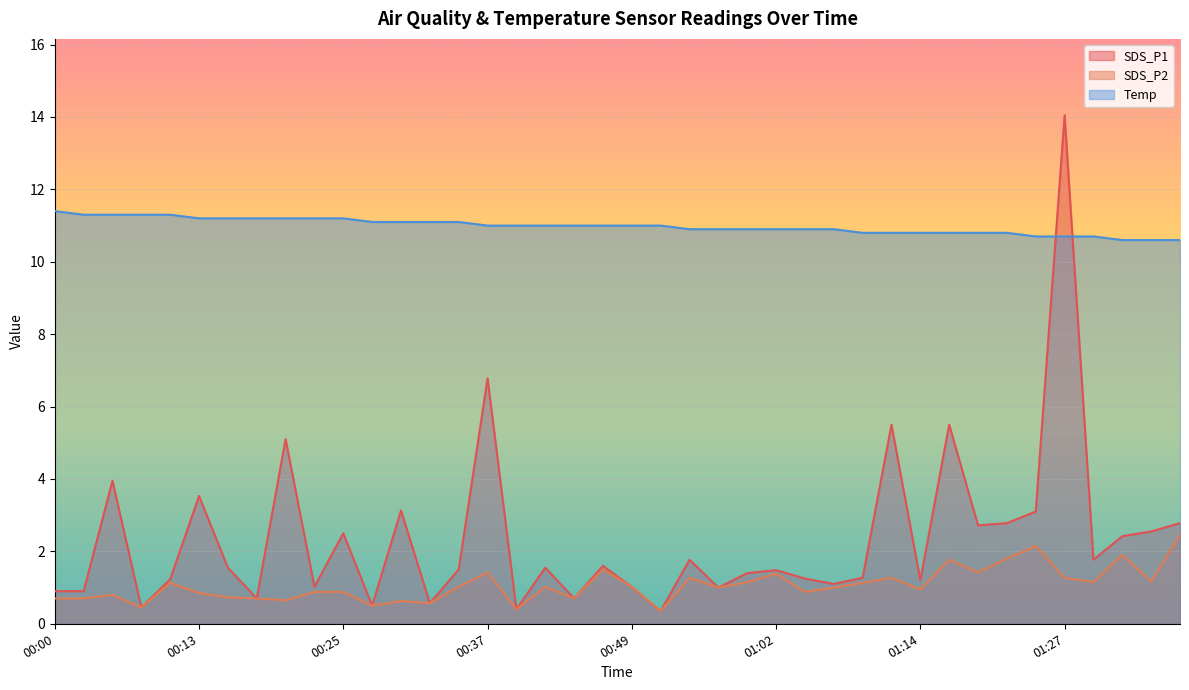

What is the difference between the maximum and second lowest values in the Temp series?

0.8